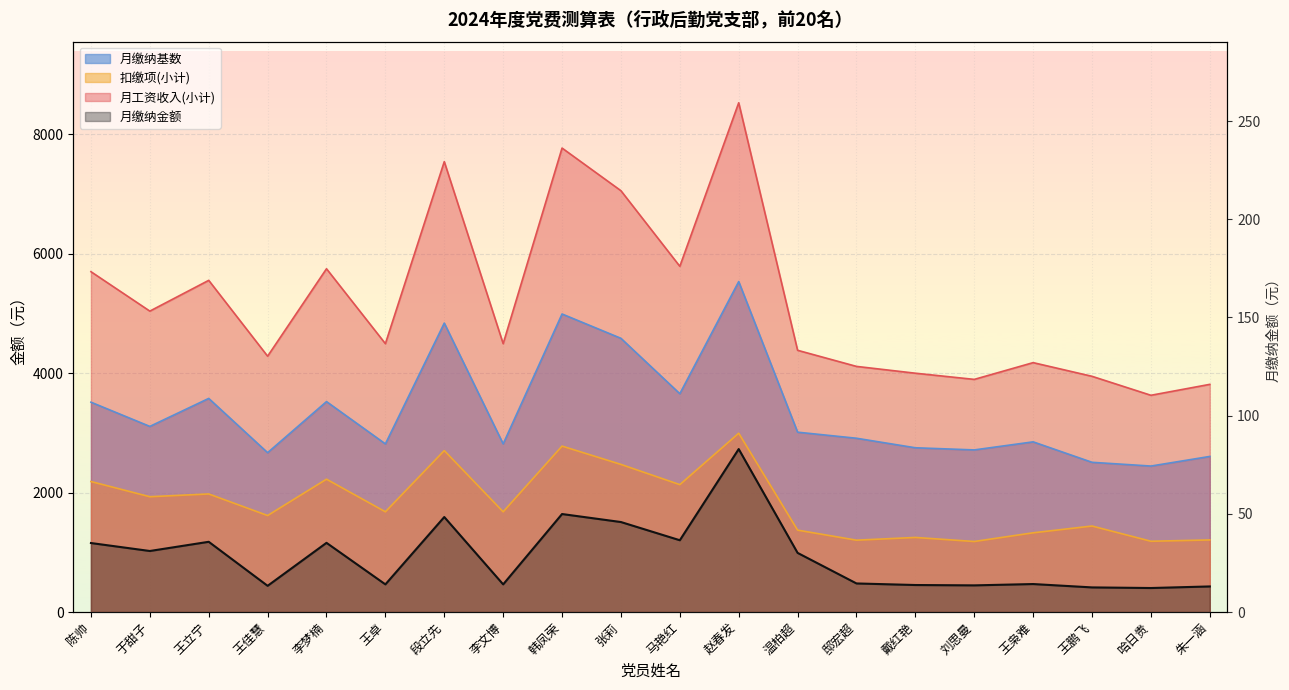

List the labels in order of value, smallest first.

哈日贵, 王鹏飞, 朱一涵, 王佳慧, 刘思曼, 戴红艳, 王卓, 李文博, 王枭难, 邸宏超, 温柏超, 于甜子, 陈帅, 李梦楠, 王立宁, 马艳红, 张莉, 段立先, 韩凤荣, 赵春发